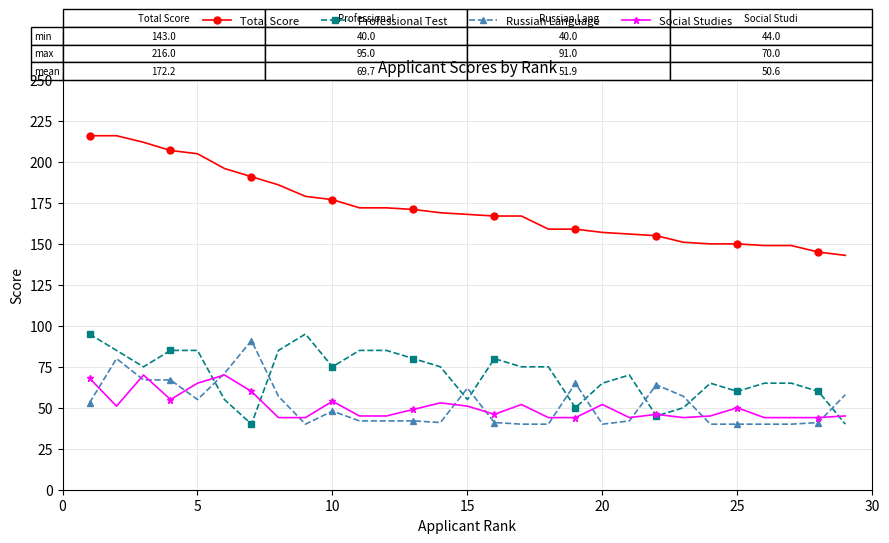

At how many categories does at least one series exceed 162?

17